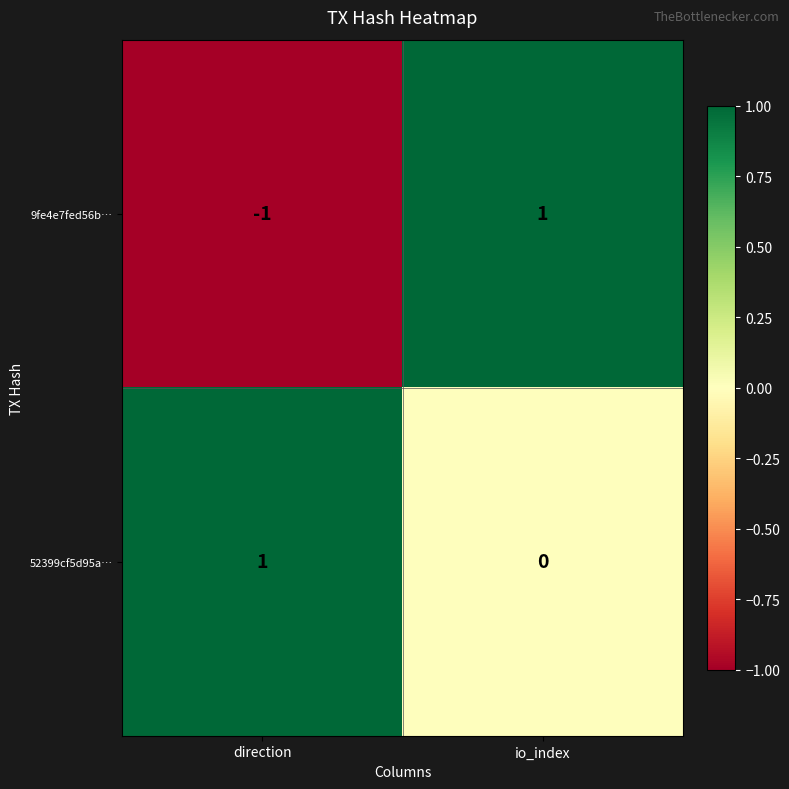

At which category does the chart reach its minimum across all series?

direction